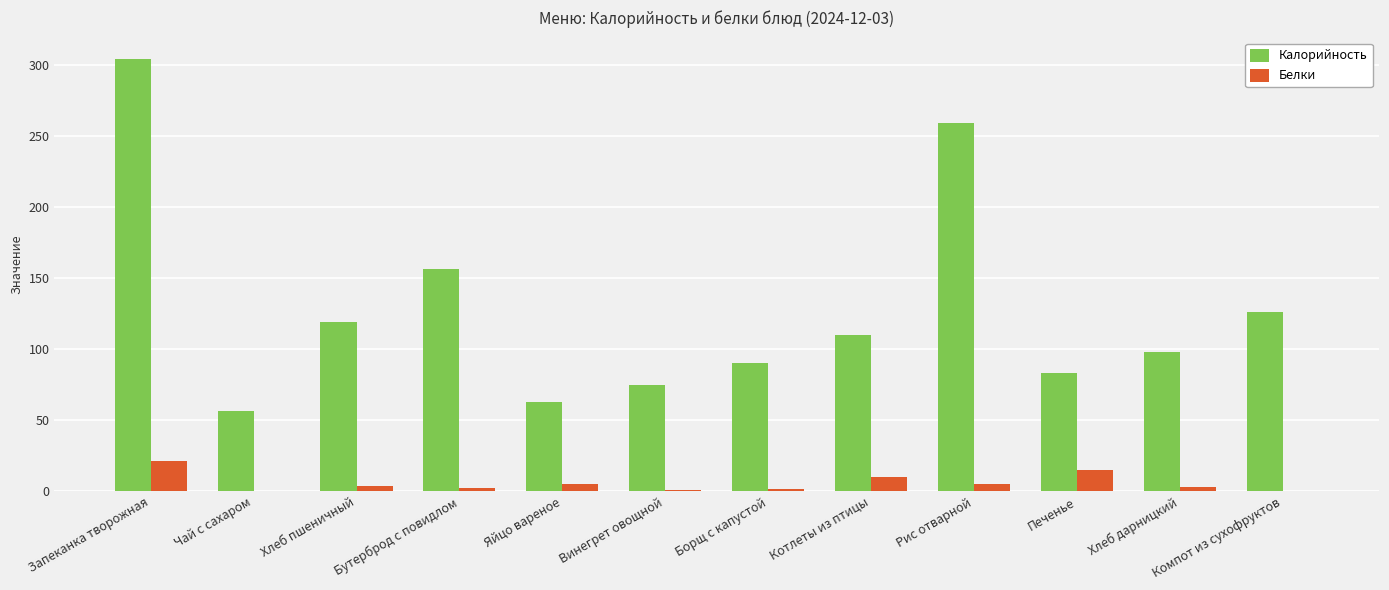

Between Запеканка творожная and Винегрет овощной, which series saw the biggest shift?

Калорийность